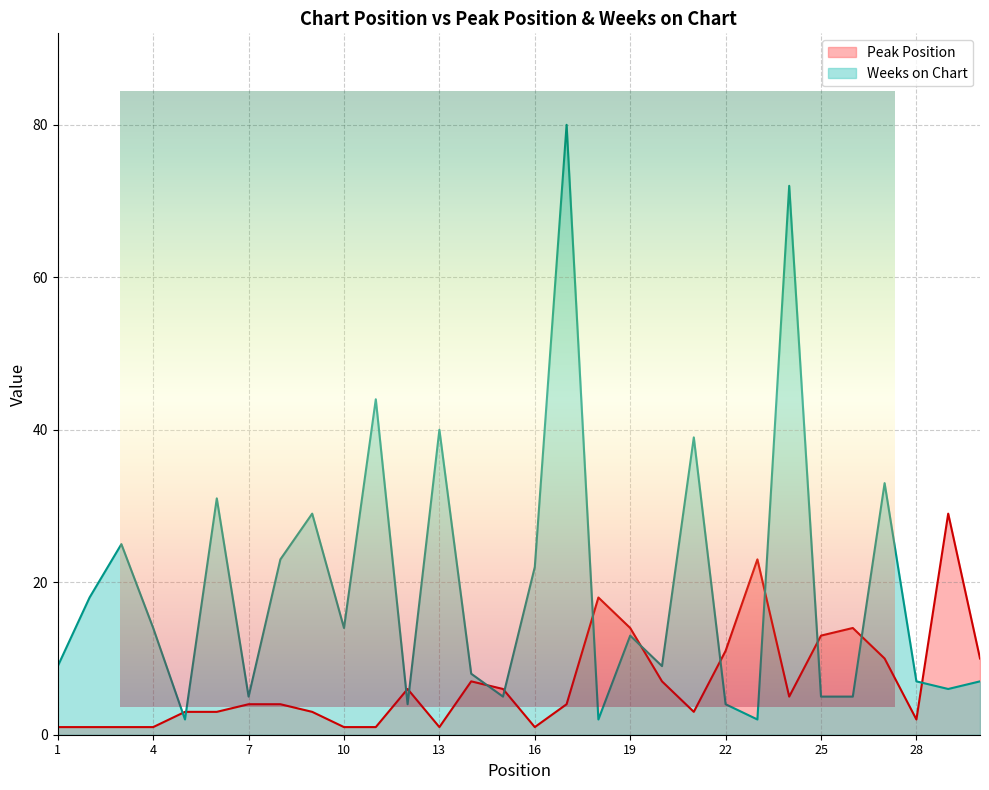

At which label is Weeks on Chart closest to 41?

13